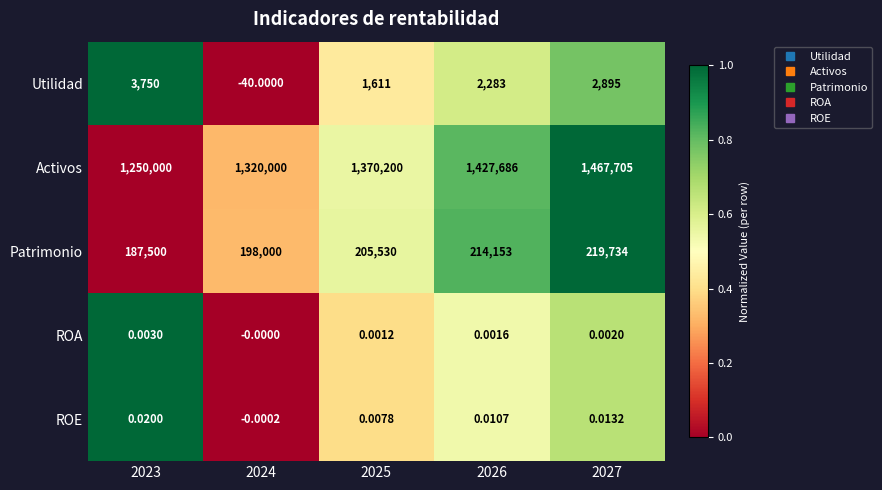

List the series in order of their peak value, lowest first.

ROA, ROE, Utilidad, Patrimonio, Activos